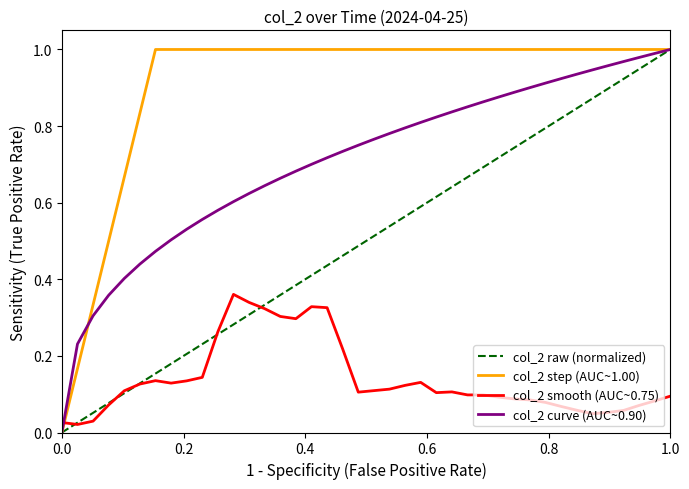

Which series has the largest total across all categories?

col_2 step (AUC~1.00)